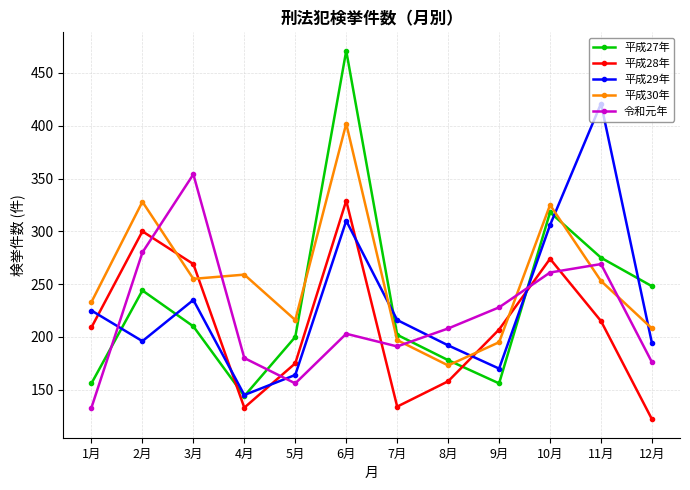

What is the difference between the second highest and second lowest values in the 平成29年 series?

146